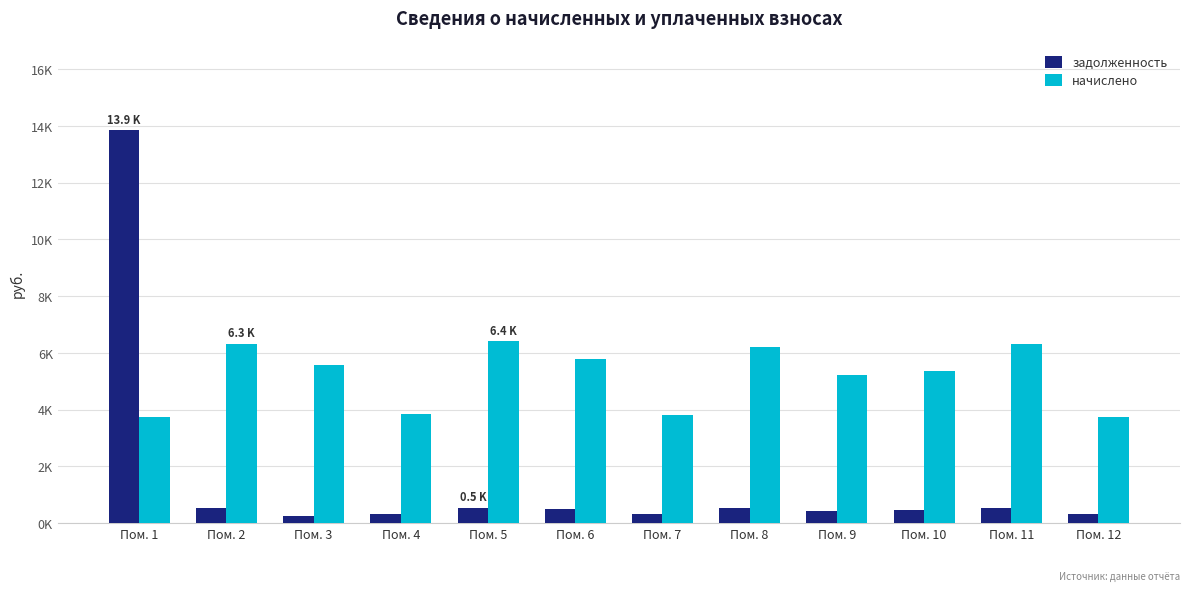

Which category has the lowest value across all series?

Пом. 3